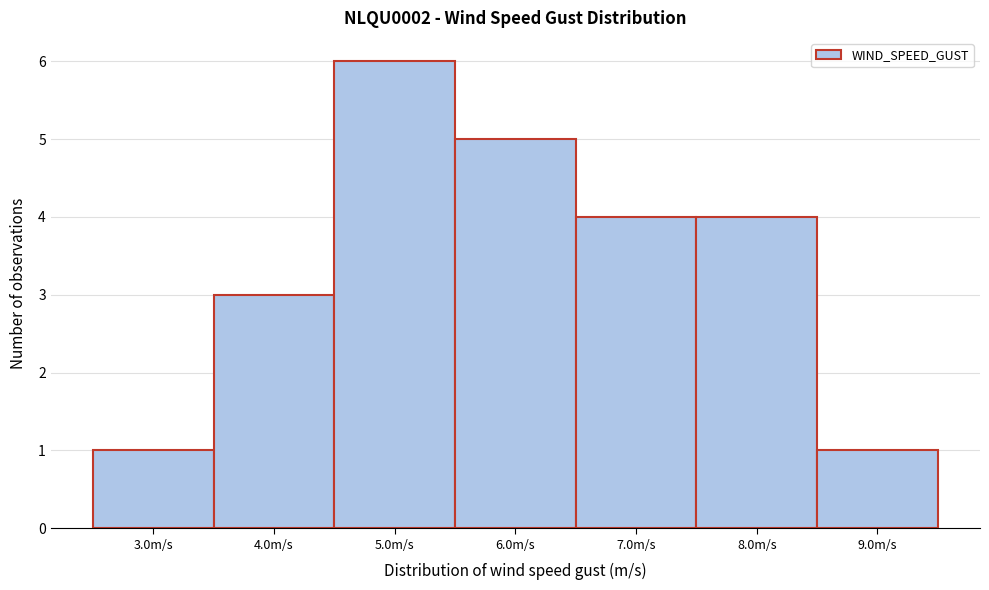

Reading left to right, list all the values displayed in this chart.

1	3	6	5	4	4	1